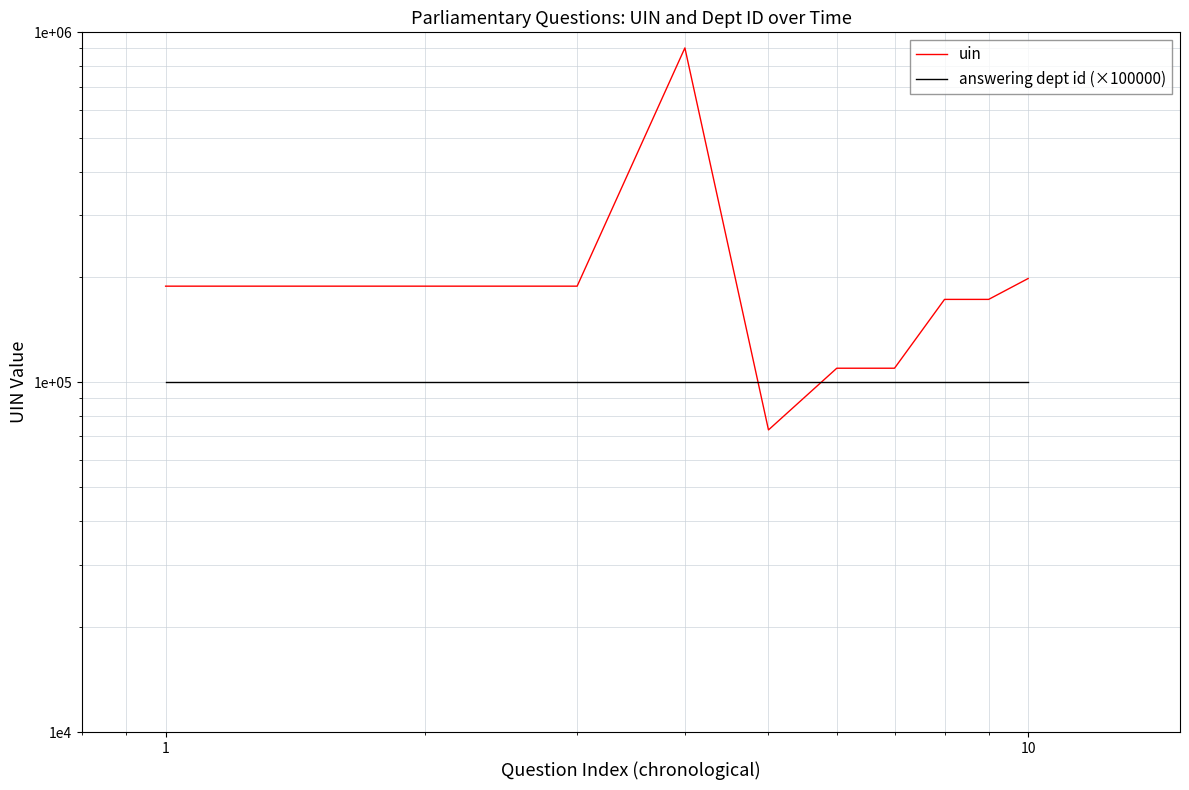

Which series has the widest spread of values?

uin